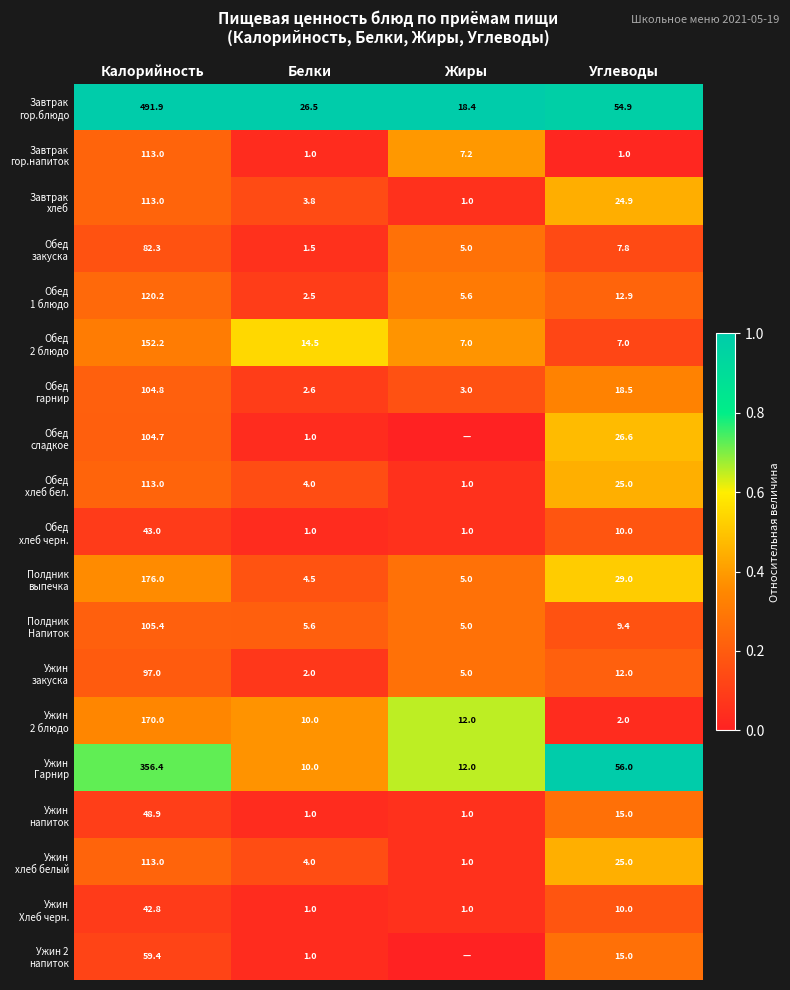

At which category does the chart reach its minimum across all series?

Жиры